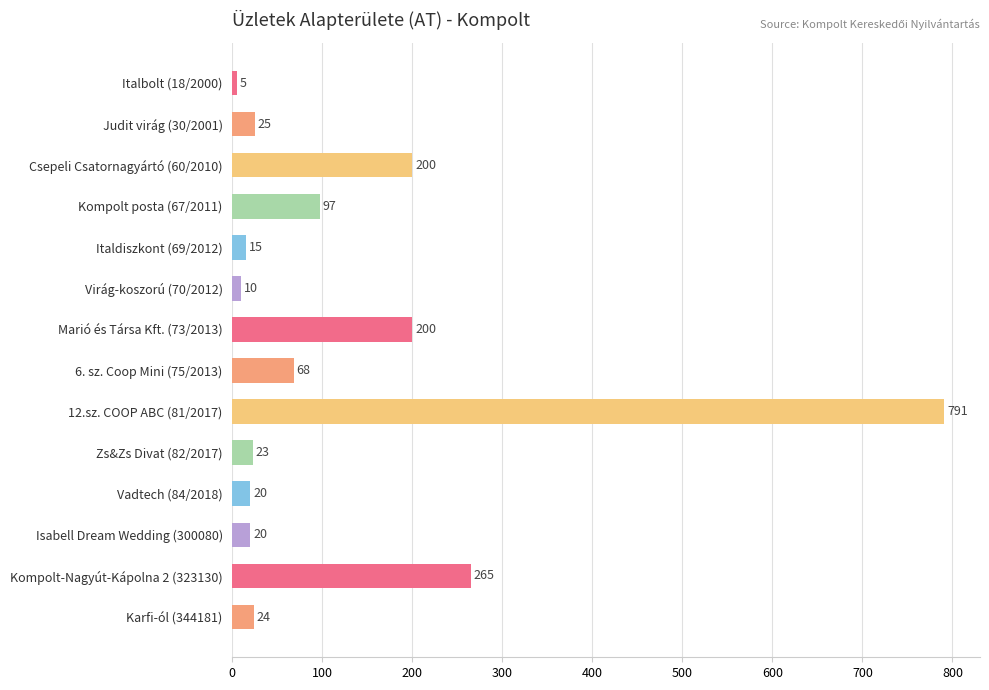

At which label is the value closest to 398?

Kompolt-Nagyút-Kápolna 2 (323130)